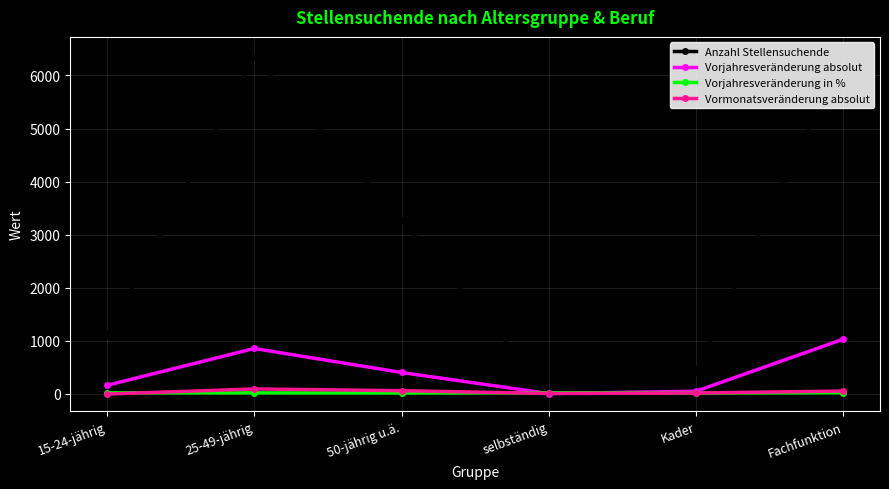

Rank the series by their maximum value, from highest to lowest.

Anzahl Stellensuchende, Vorjahresveränderung absolut, Vormonatsveränderung absolut, Vorjahresveränderung in %